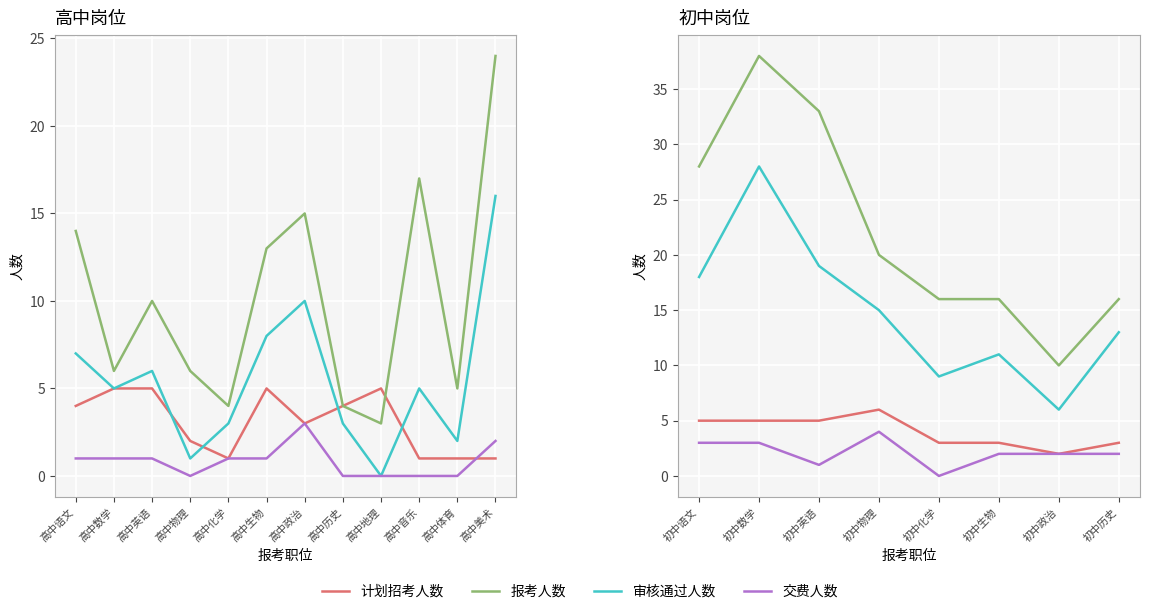

What are all the series names shown in the legend?

计划招考人数, 报考人数, 审核通过人数, 交费人数